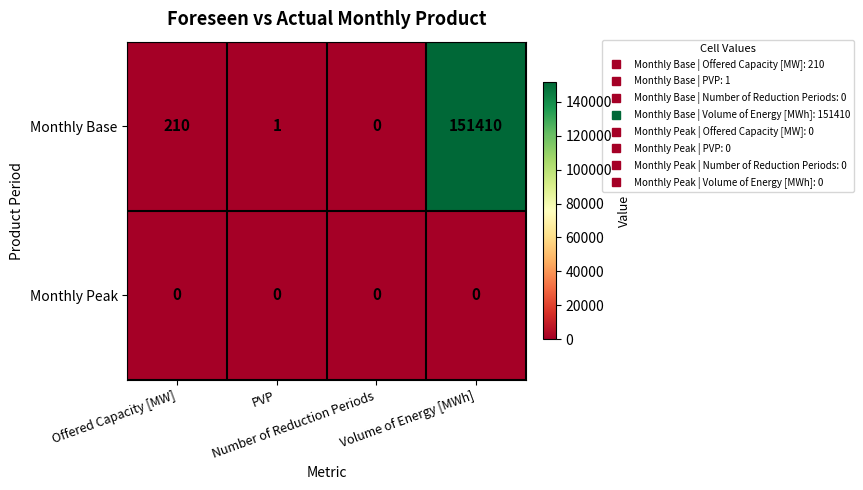

Which series has the largest total across all categories?

Monthly Base